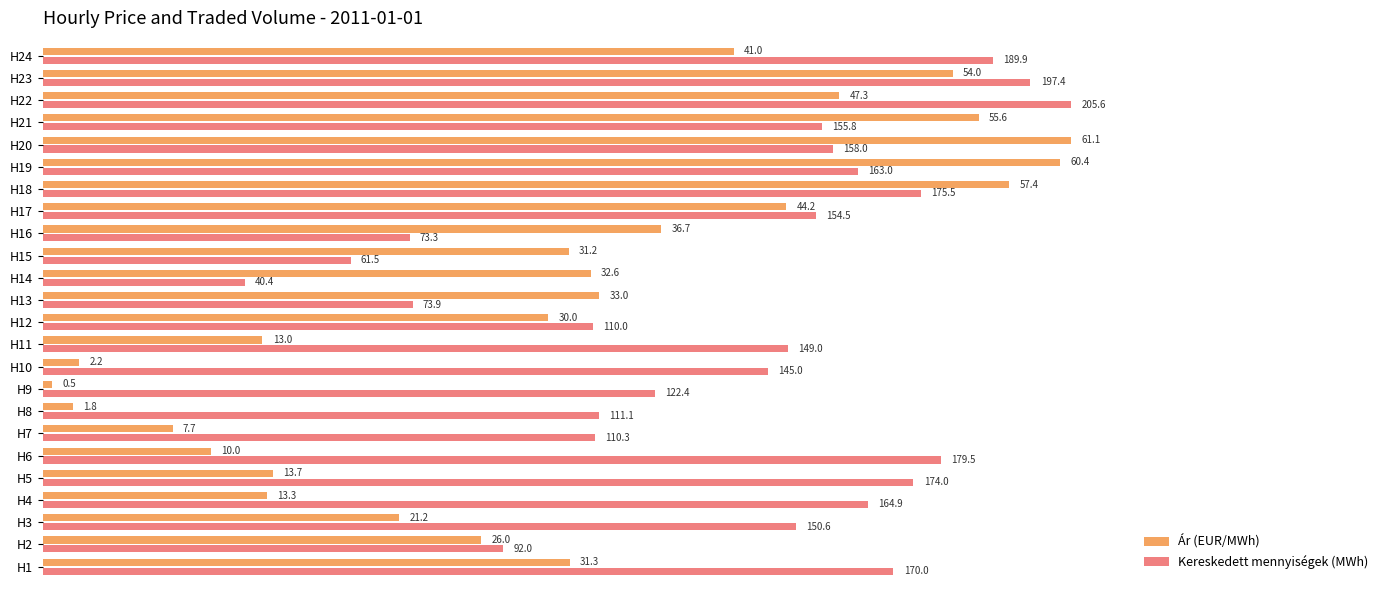

What are all the series names shown in the legend?

Ár (EUR/MWh), Kereskedett mennyiségek (MWh)